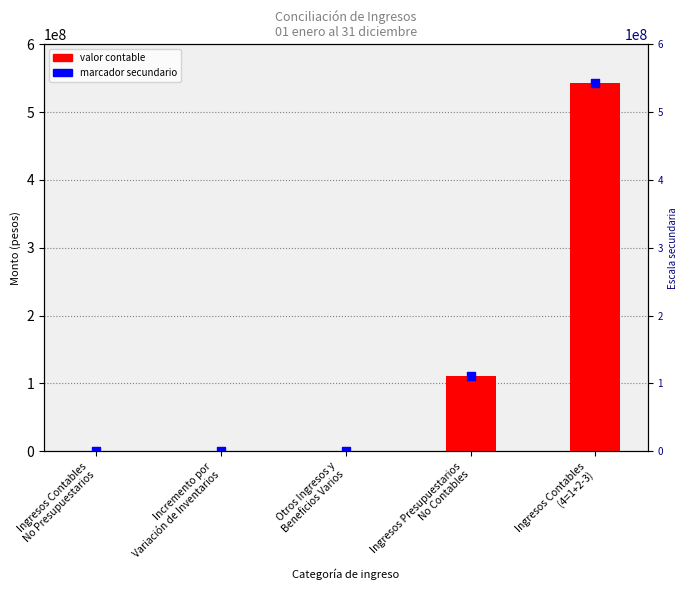

At which category is the sum across all series the highest?

Ingresos Contables
(4=1+2-3)